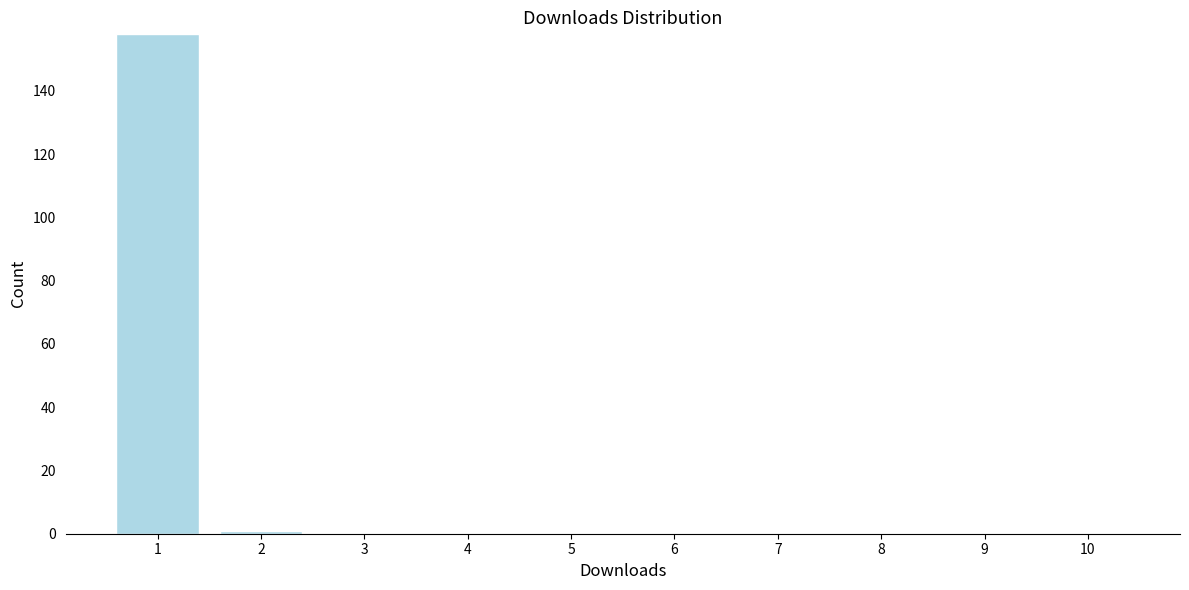

Reading right to left, list all the values displayed in this chart.

10=0	9=0	8=0	7=0	6=0	5=0	4=0	3=0	2=1	1=158